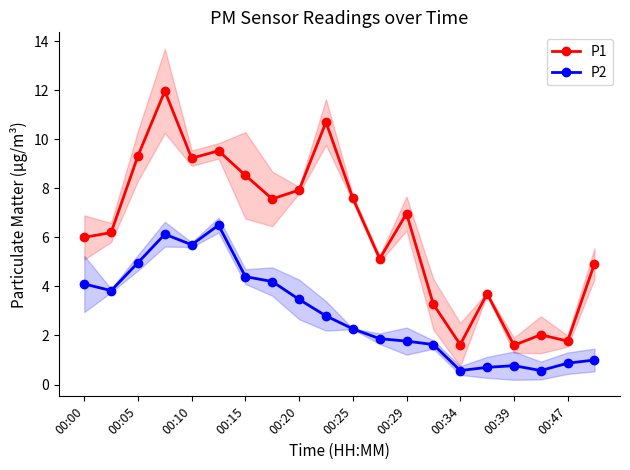

Reading left to right, extract all data points from this chart.

P1: 6.0	6.2	9.3	12.0	9.2	9.5	8.5	7.6	7.9	10.7	7.6	5.1	7.0	3.3	1.6	3.7	1.6	2.0	1.8	4.9
P2: 4.1	3.8	5.0	6.1	5.7	6.5	4.4	4.2	3.5	2.8	2.3	1.9	1.8	1.6	0.6	0.7	0.8	0.6	0.9	1.0